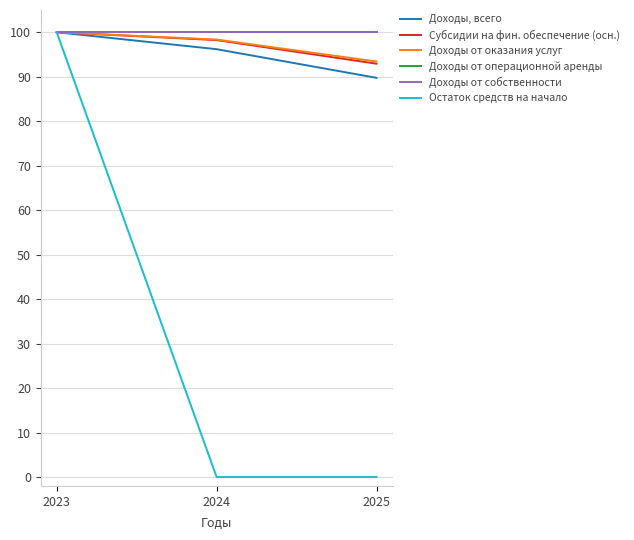

Does the chart have visible grid lines?

Yes